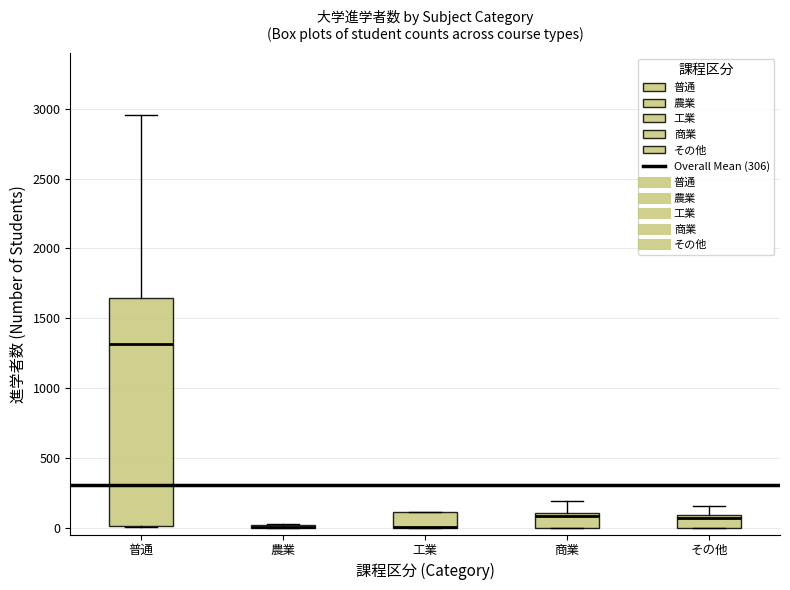

Reading left to right, read every box against the y-axis: the position of its median line, the range the box covers, and the ends of its whiskers. The values are not printed on the chart, so give them approximately, as read against the axis.

普通: median 1300, box 0 to 1650, whiskers 0 to 2950
農業: box collapsed to a line at 0, whiskers 0 to 50
工業: median 0 (drawn on the box's lower edge), box 0 to 100, whiskers 0 to 100
商業: median 100 (just below the box's upper edge), box 0 to 100, whiskers 0 to 200
その他: median 50, box 0 to 100, whiskers 0 to 150